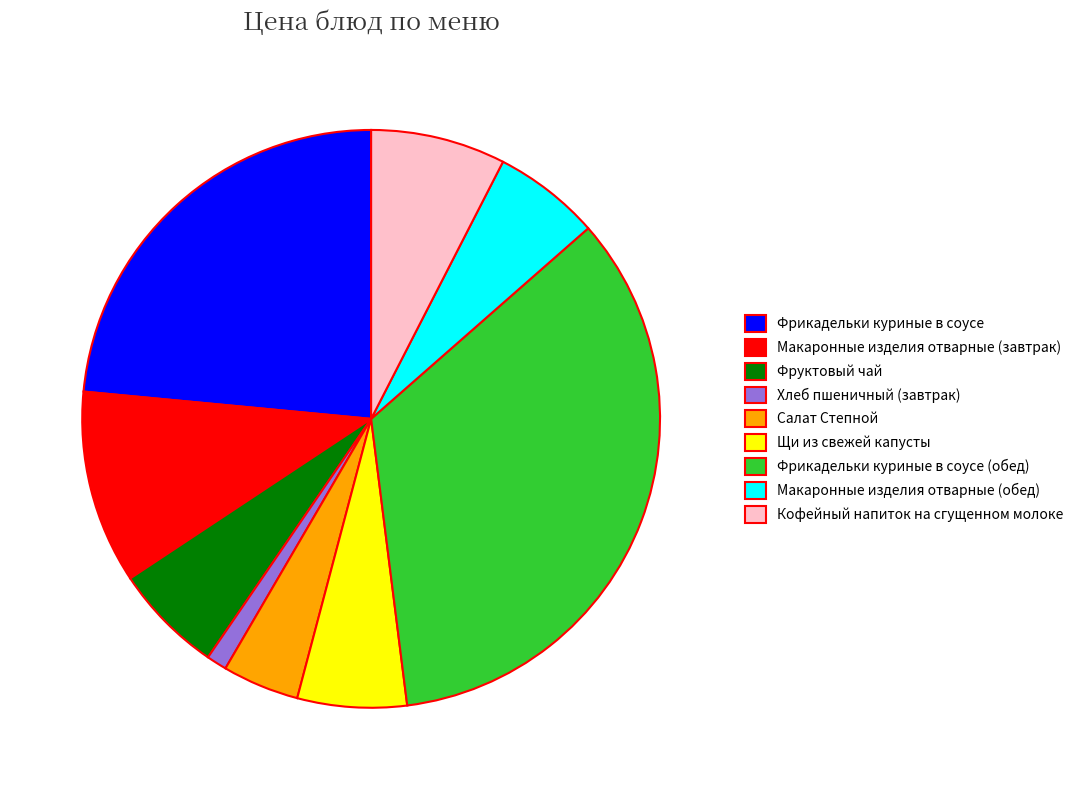

Does any single category account for the majority?

No